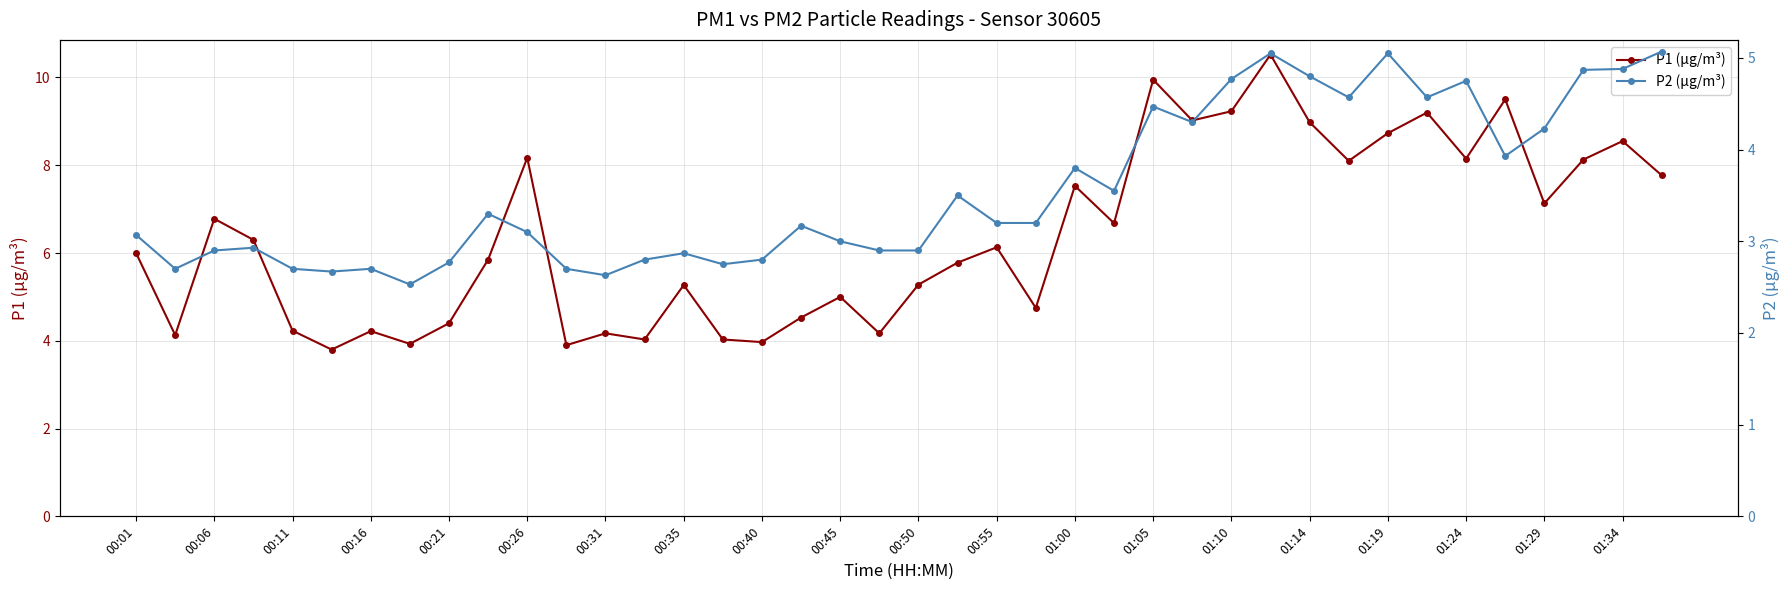

The P1 (µg/m³) series shows 4.7 at 01:19. True or false?

False